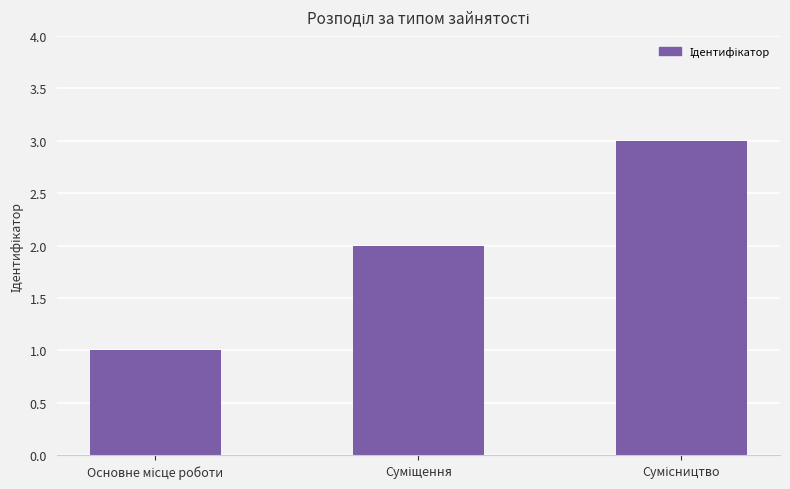

How many values are between 1 and 3?

3